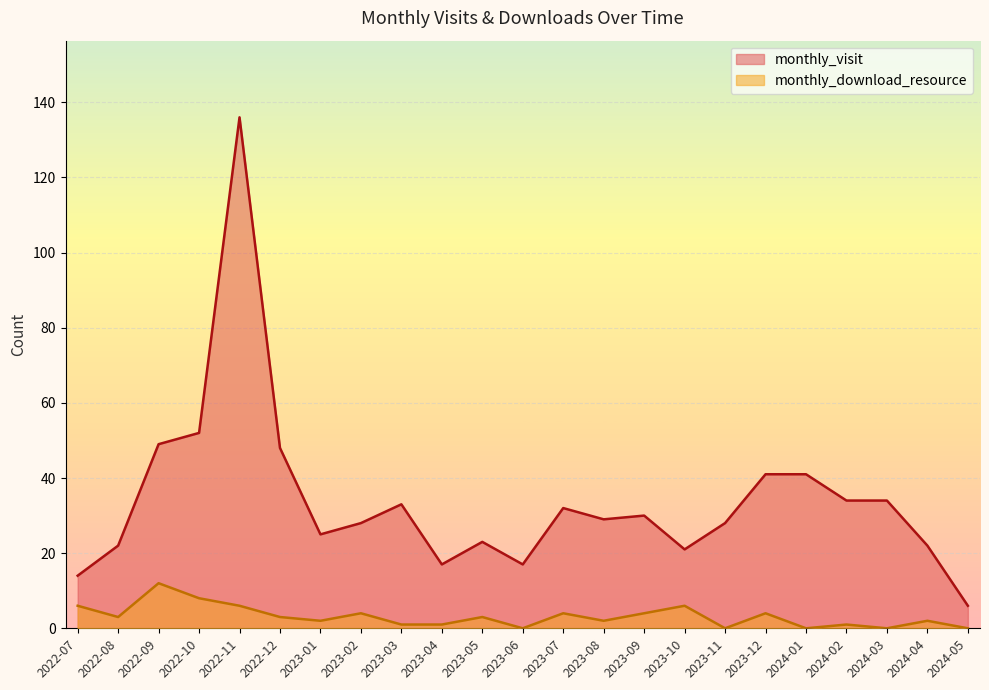

True or false: monthly_download_resource and monthly_visit cross at least once.

False